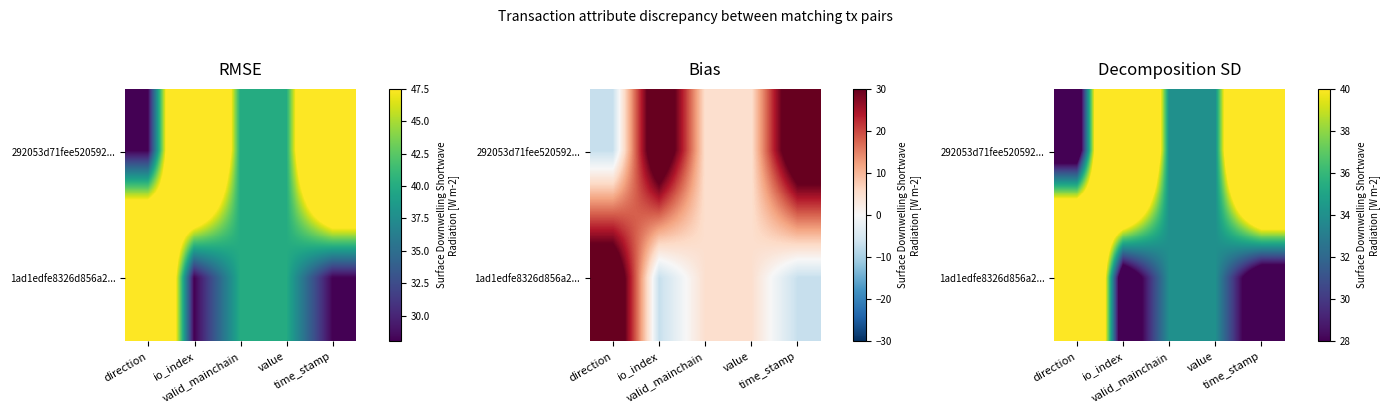

Rank the categories by 292053d71fee520592... value from lowest to highest.

direction, valid_mainchain, value, io_index, time_stamp